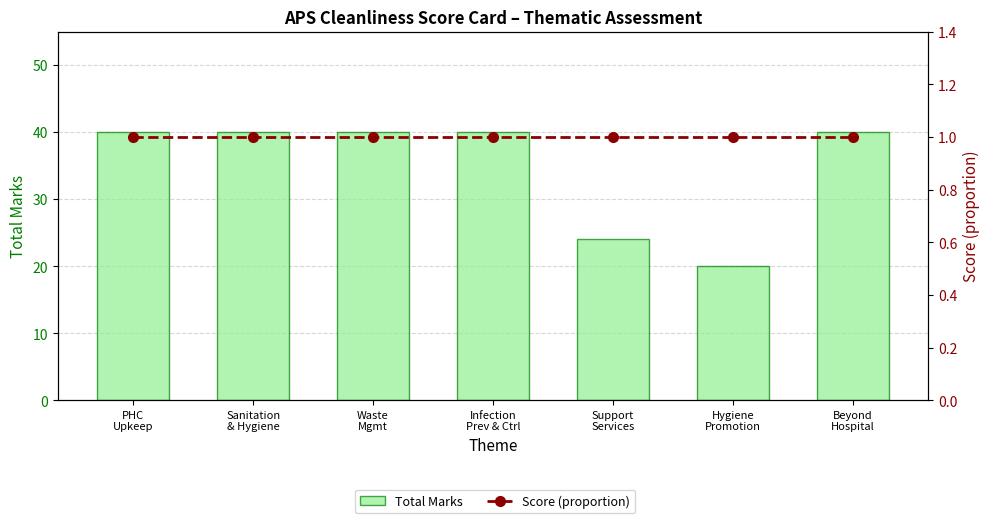

The value of Score (proportion) at Support
Services is 1. True or false?

True